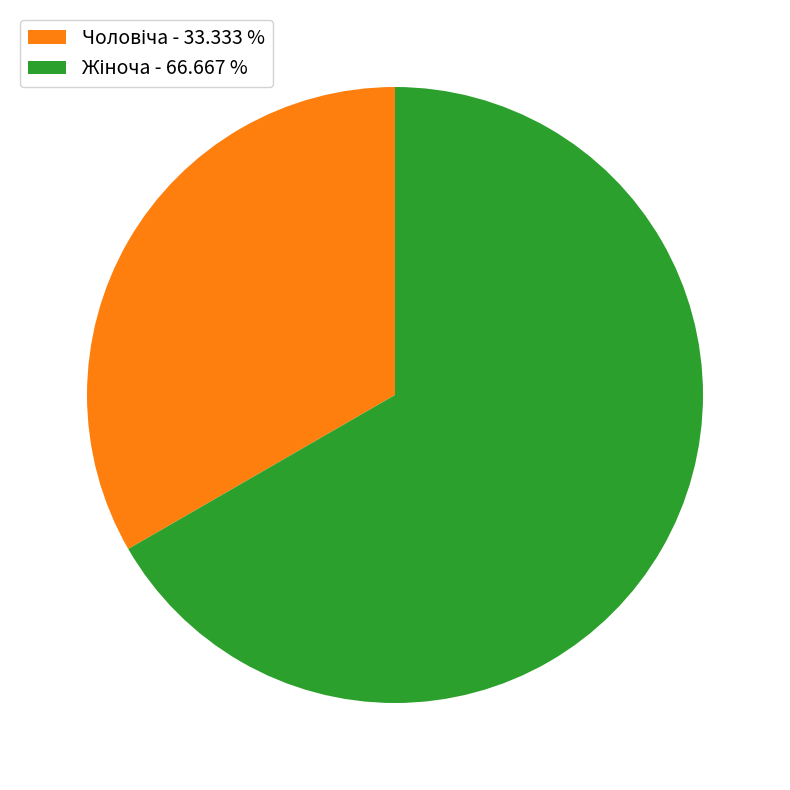

Is there any slice that represents more than half of the pie?

Yes